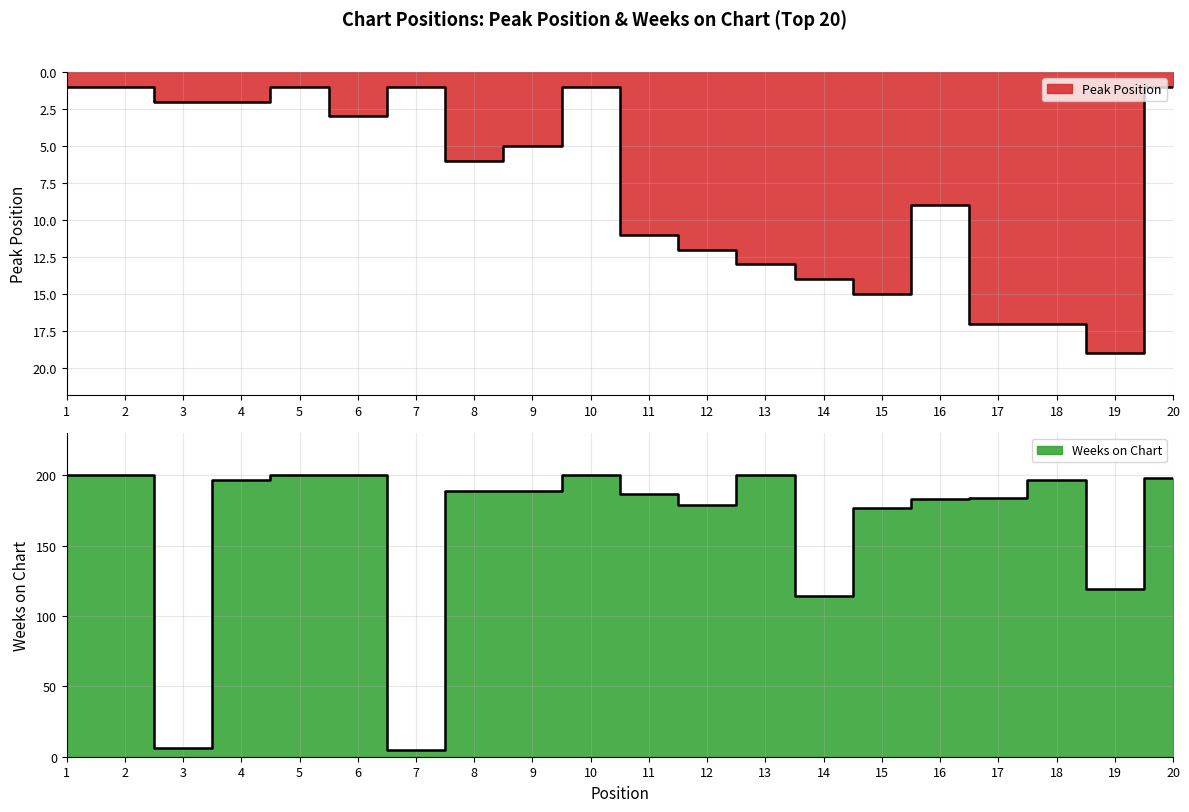

Reading left to right, what are all the values shown in this chart?

Peak Position: 1=1	2=1	3=2	4=2	5=1	6=3	7=1	8=6	9=5	10=1	11=11	12=12	13=13	14=14	15=15	16=9	17=17	18=17	19=19	20=1
Weeks on Chart: 1=200	2=200	3=6	4=197	5=200	6=200	7=5	8=189	9=189	10=200	11=187	12=179	13=200	14=114	15=177	16=183	17=184	18=197	19=119	20=198